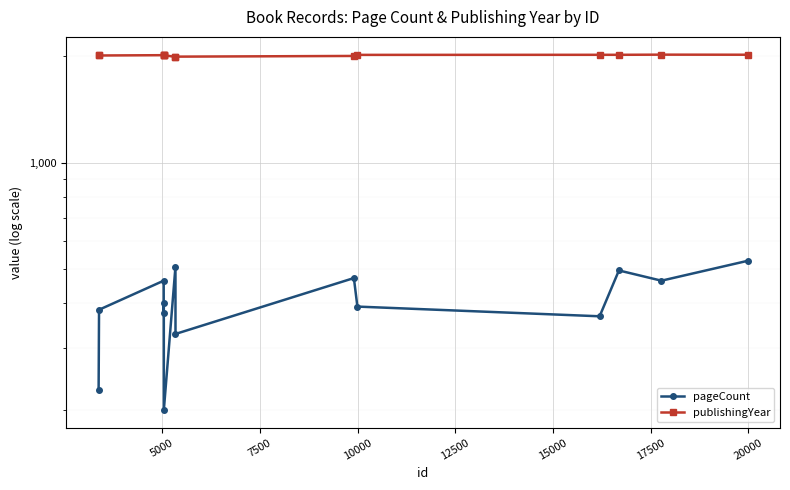

At 15000, list the series in order from smallest to largest.

pageCount, publishingYear